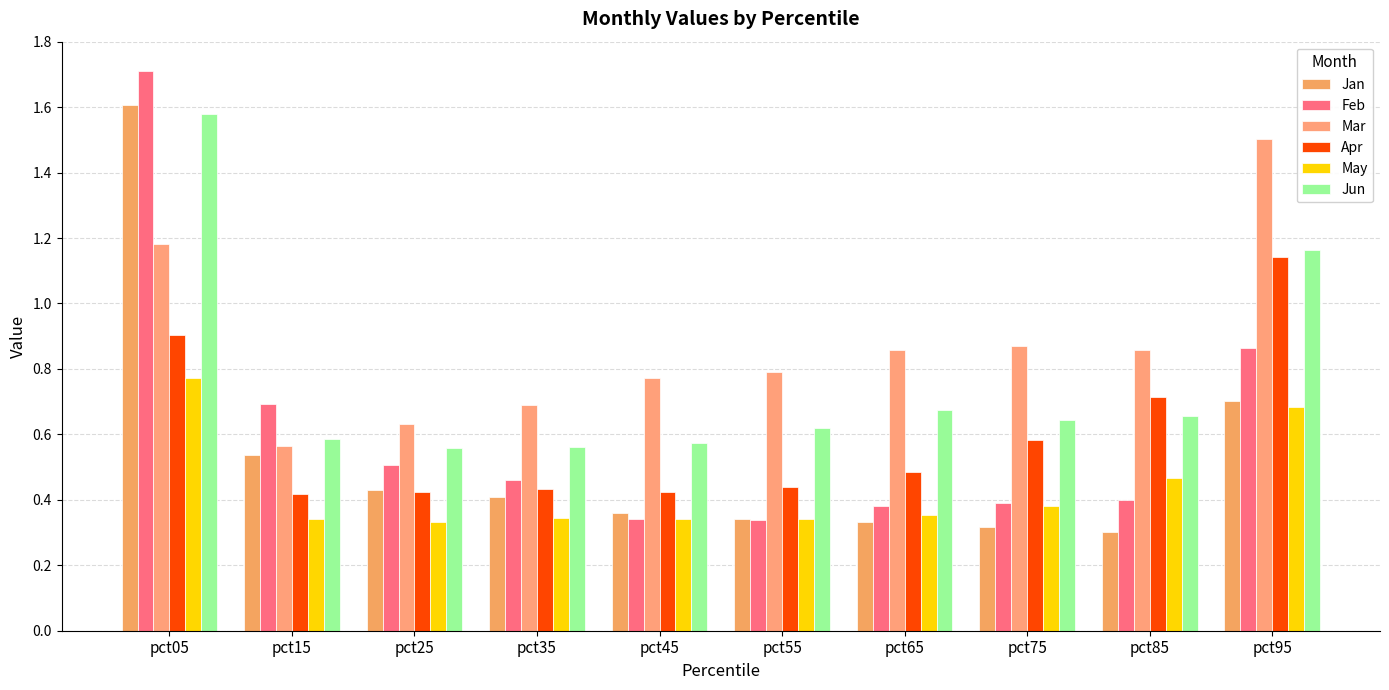

The Feb series shows 0.1 at pct35. True or false?

False